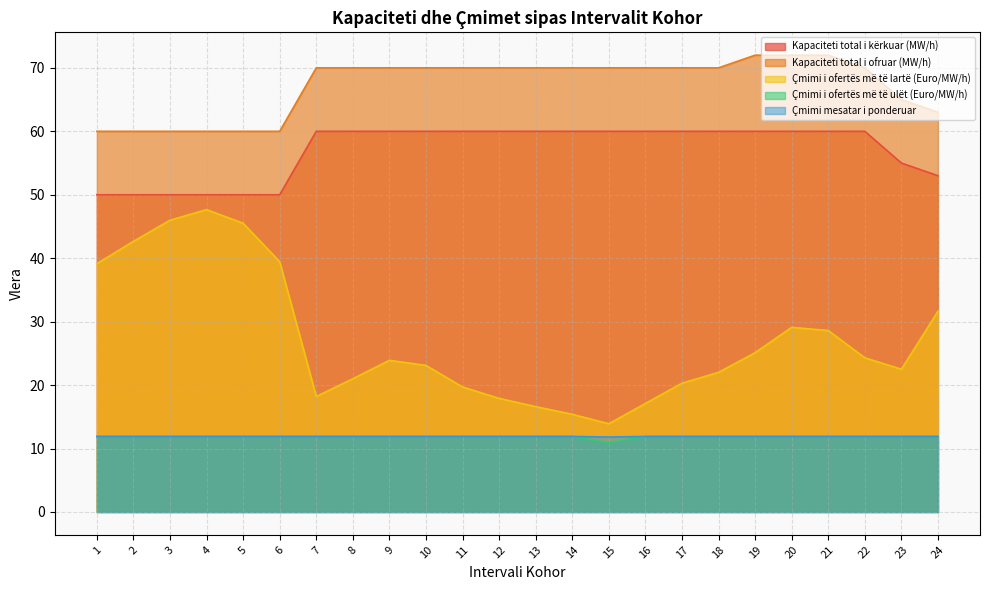

The Çmimi i ofertës më të lartë (Euro/MW/h) series shows 13.9 at 15. True or false?

True